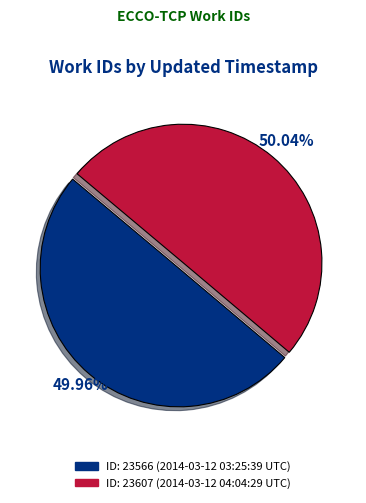

Does any single category account for the majority?

Yes